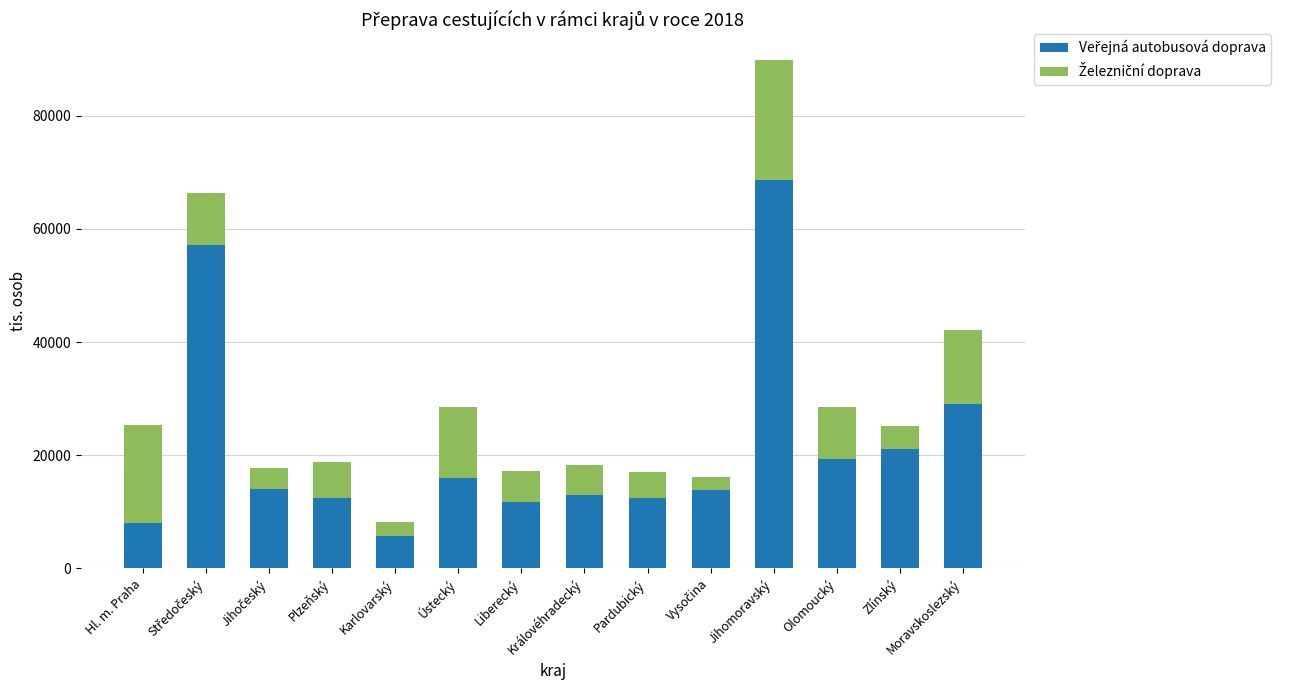

At which category is the sum across all series the highest?

Jihomoravský